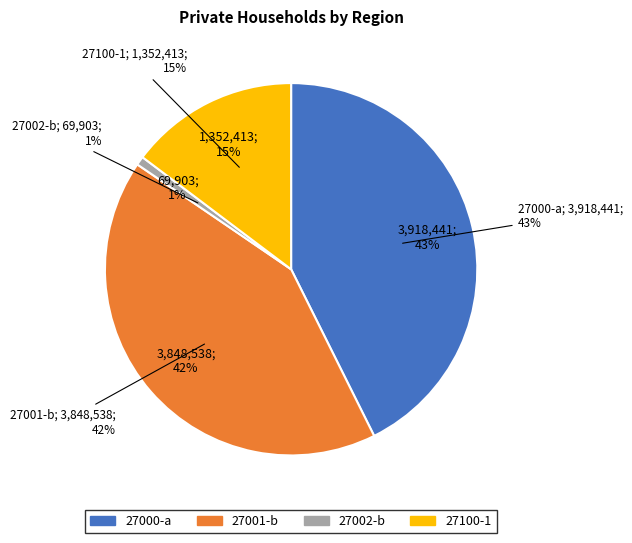

Combined, do 27100 and 27140 account for over 50%?

No